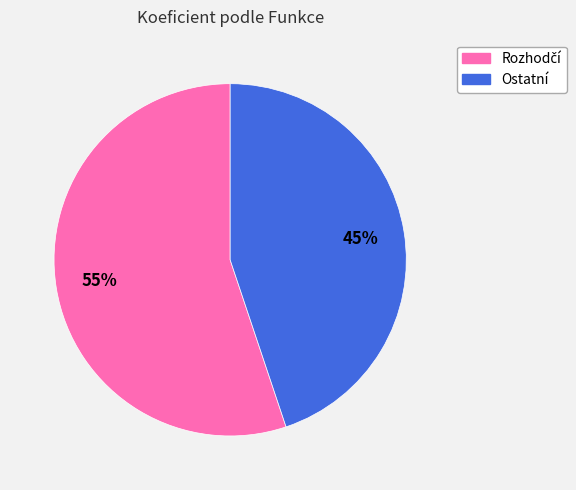

What percentage is the Ostatní slice, to the nearest percent?

45%